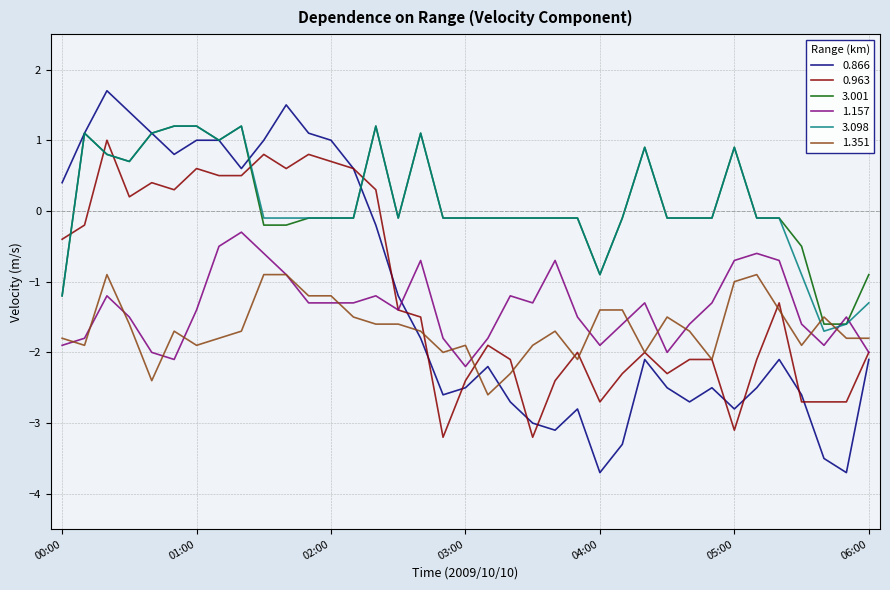

What is the maximum value for 3.098?

1.2